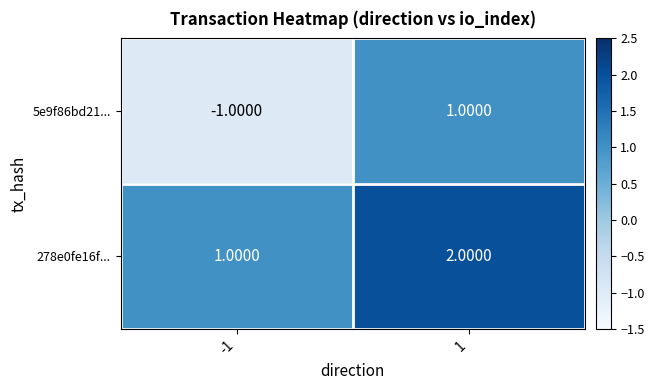

What is the sum of all 278e0fe16f... values?

3